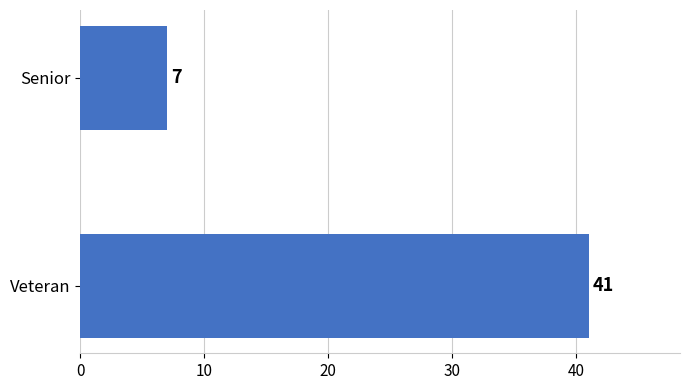

What is the smallest value displayed?

7